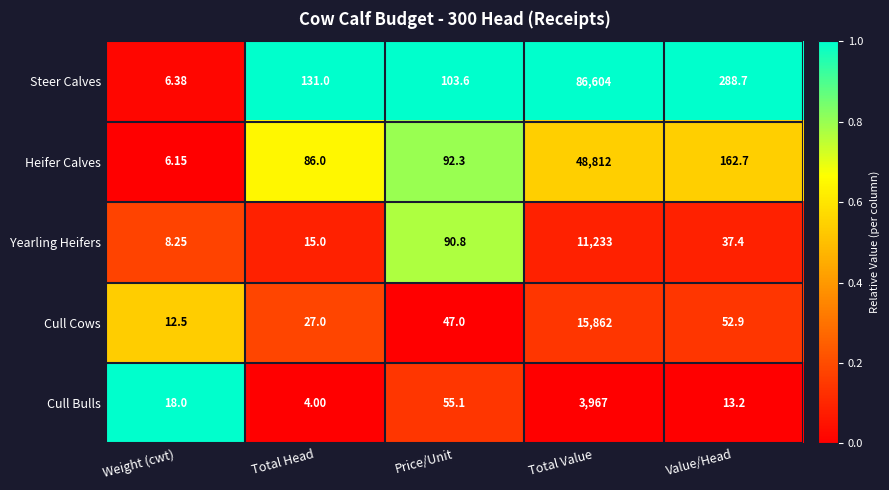

At which label is Cull Bulls closest to 1985?

Price/Unit